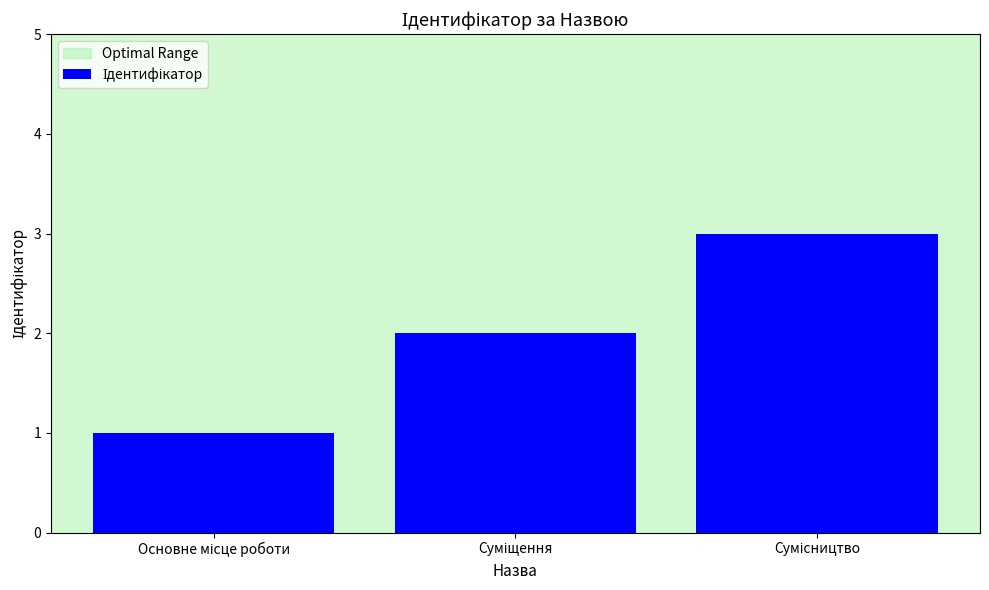

Does the chart contain any negative values?

No